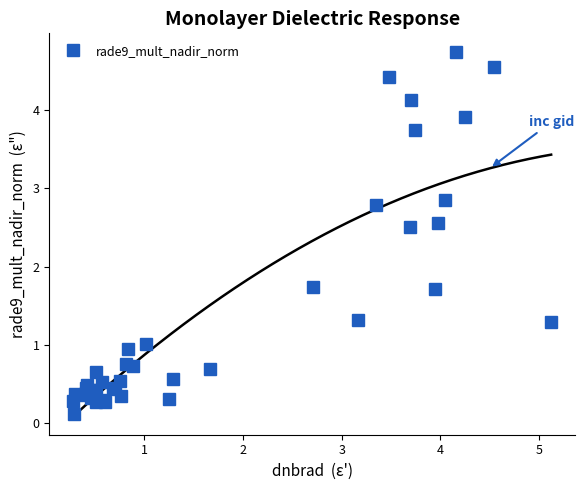

True or false: rade9_mult_nadir_norm has more than 0 interior local peaks.

True